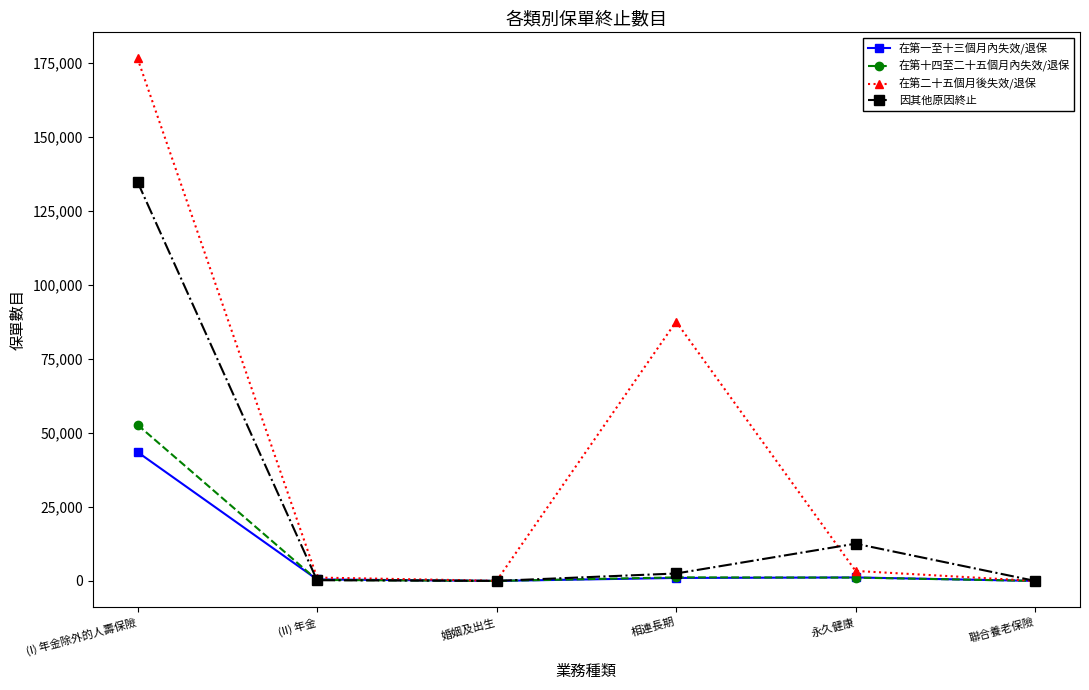

The value of 在第一至十三個月內失效/退保 at 聯合養老保險 is -14812. True or false?

False